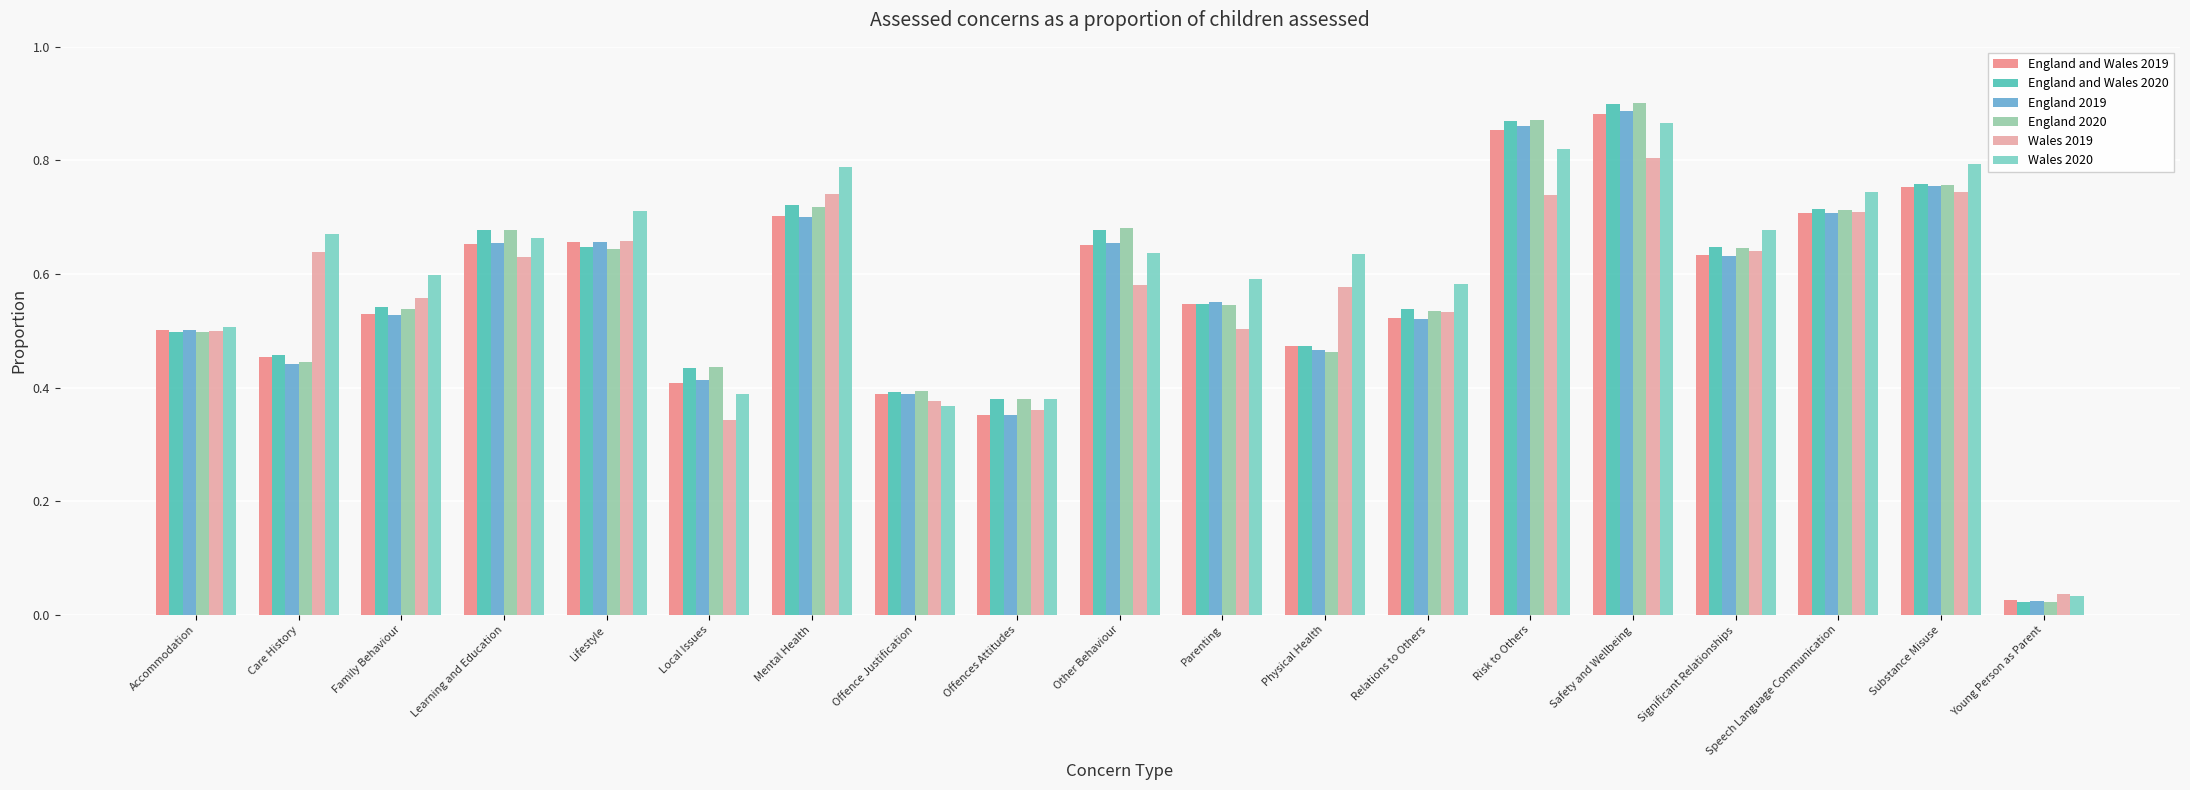

What is the sum of all Wales 2020 values?

11.5